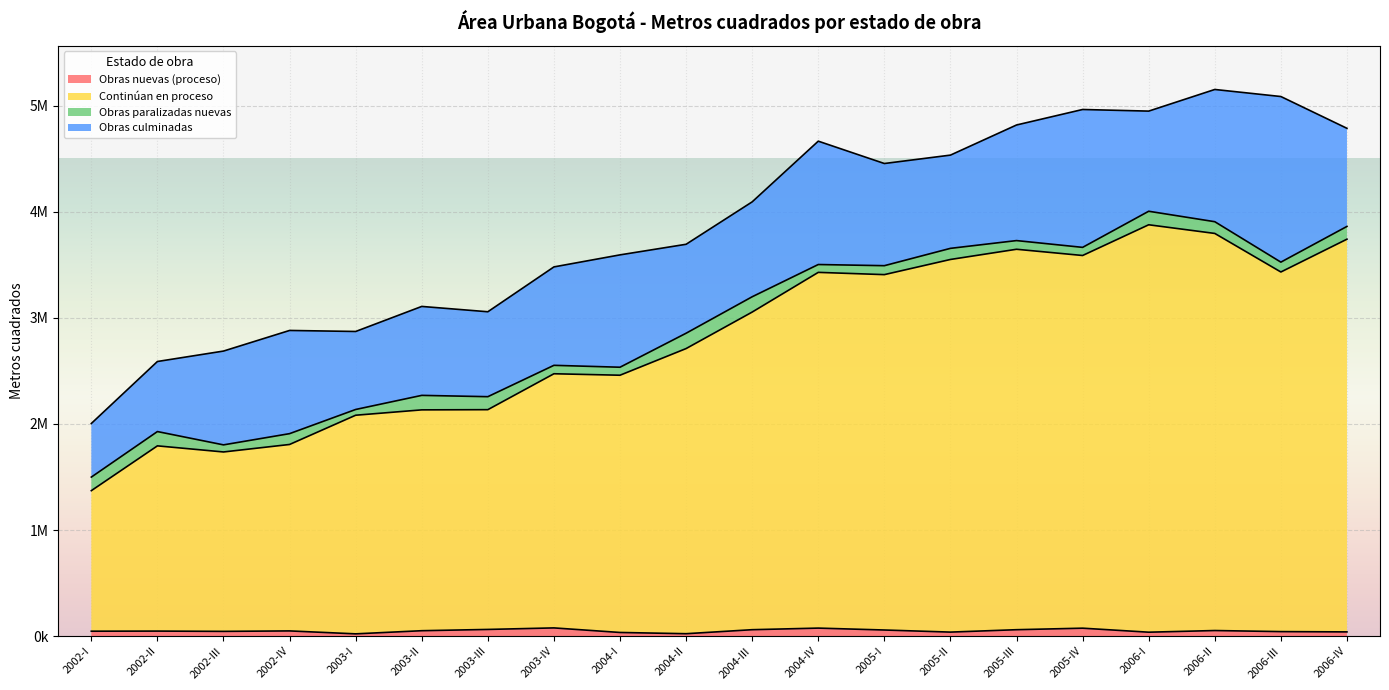

At how many categories does at least one series exceed 2151251?

13